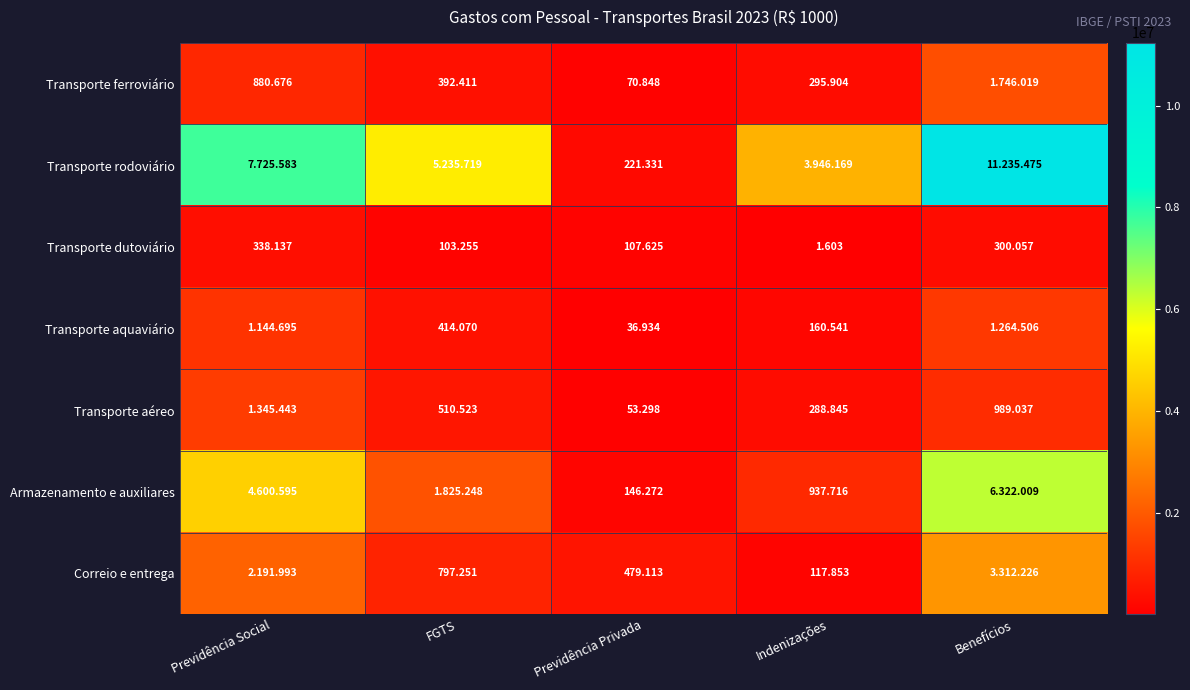

What is the smallest value displayed?

1603